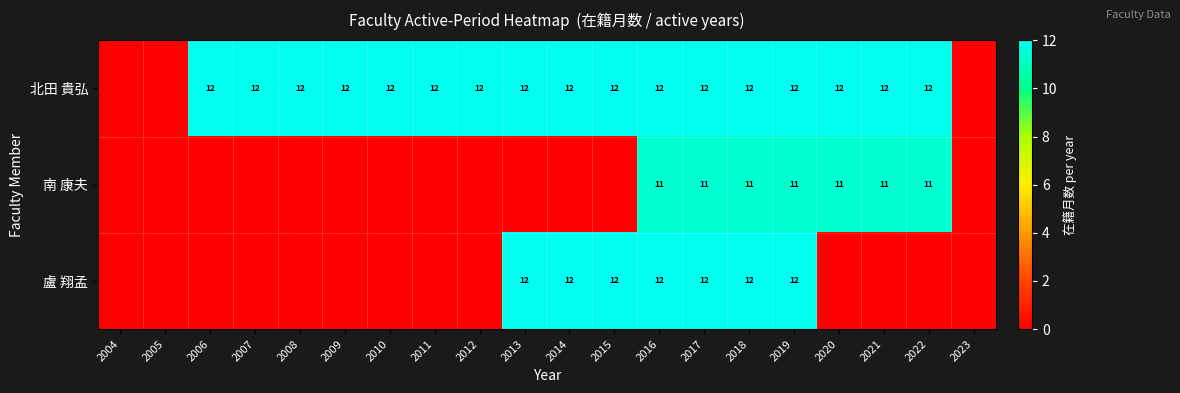

Which has a higher value, 2016 or 2008?

2016